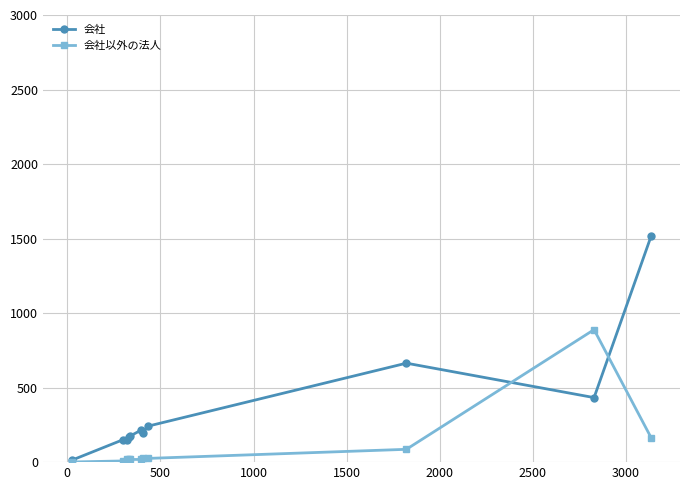

What is the difference between the maximum and minimum values in the 会社 series?

1502